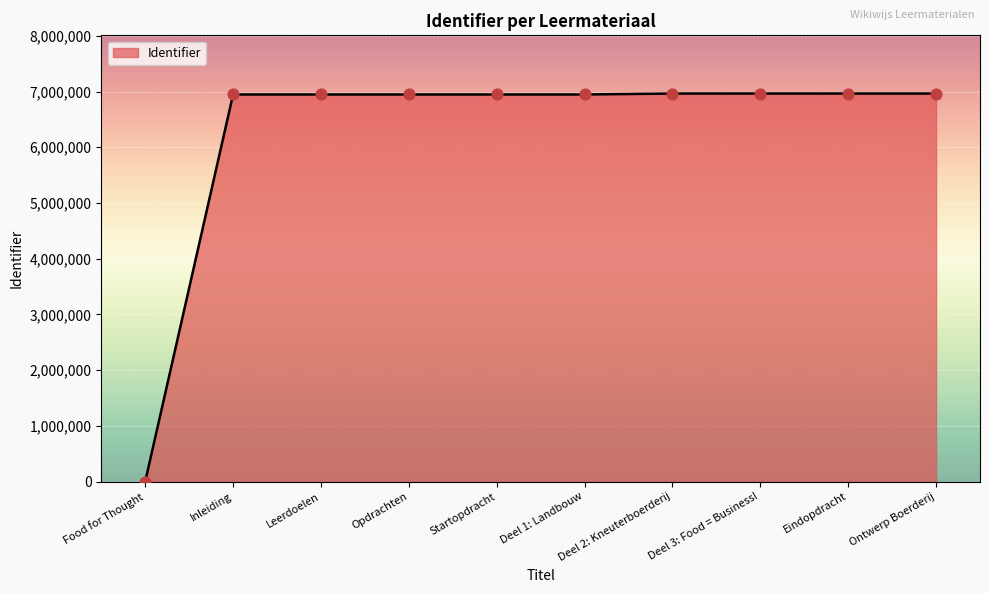

What is the ratio of the value at Leerdoelen to the value at Eindopdracht?

1.0